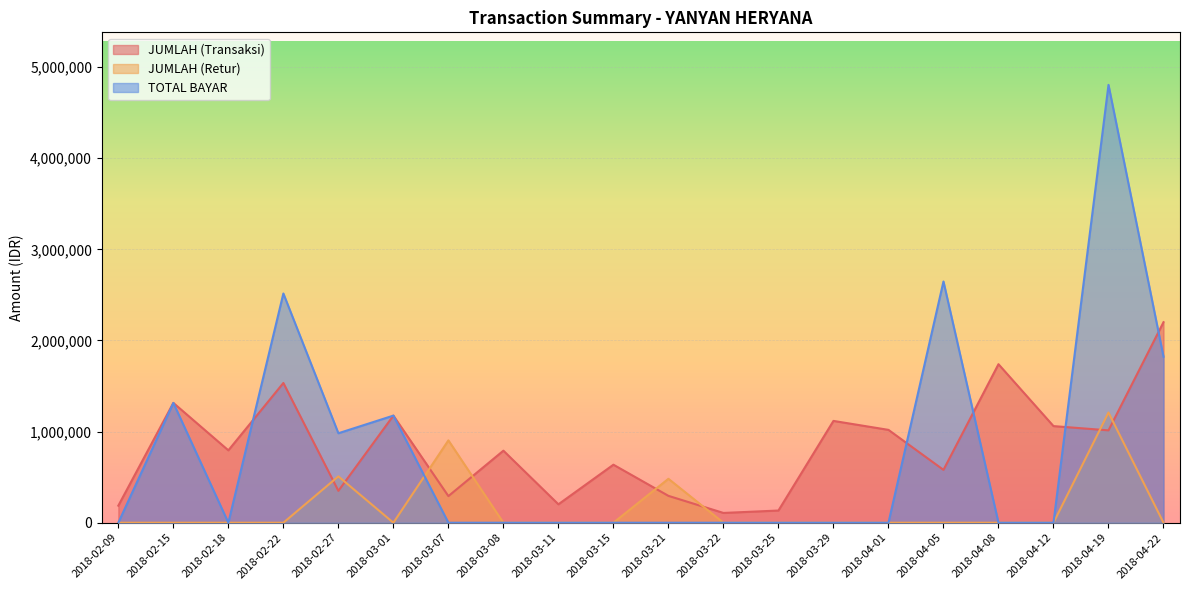

What is the difference between the maximum and minimum values in the JUMLAH (Transaksi) series?

2093262